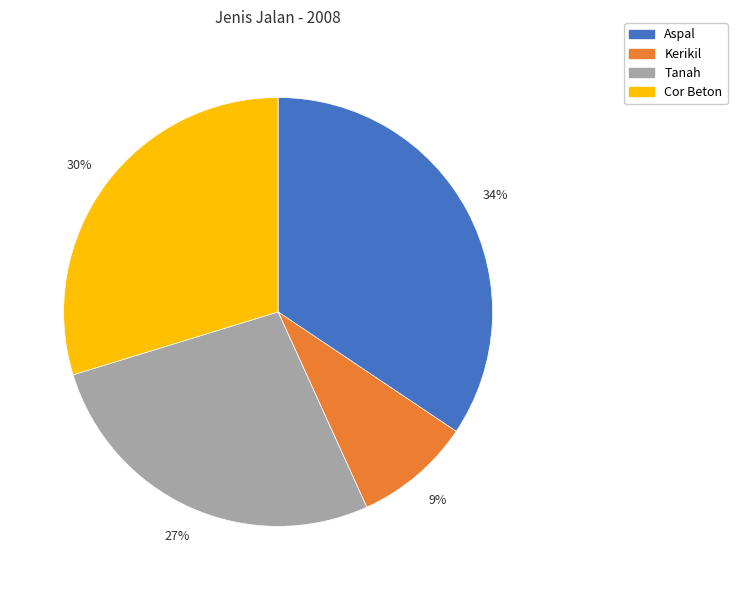

True or false: Cor Beton accounts for 25% of the total.

False